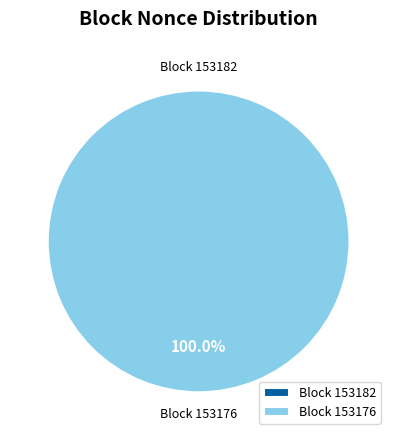

Rank the categories by value from highest to lowest.

153176, 153182